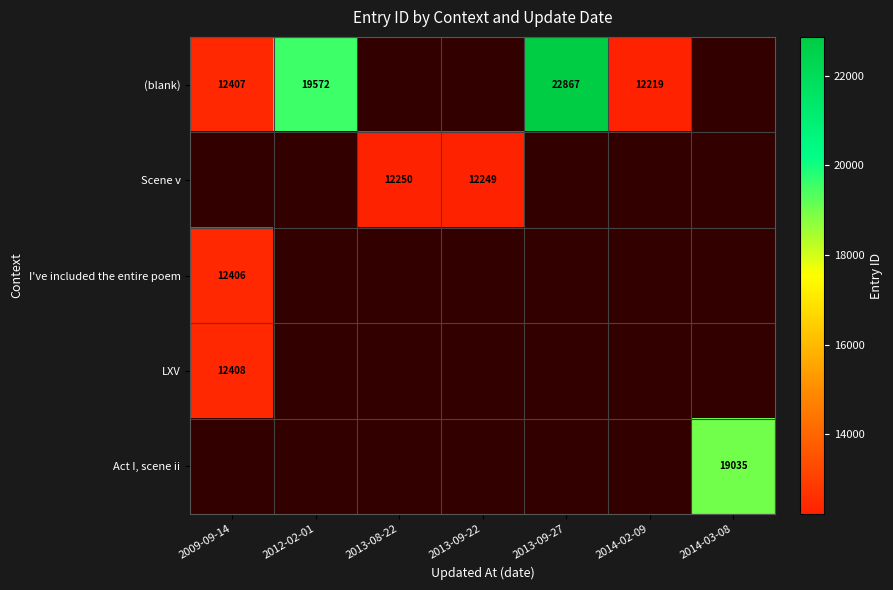

The value of (blank) at 2013-09-27 is 40173. True or false?

False